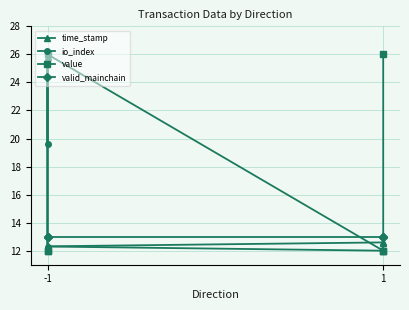

True or false: time_stamp has a value of 16.1 at -1.

False